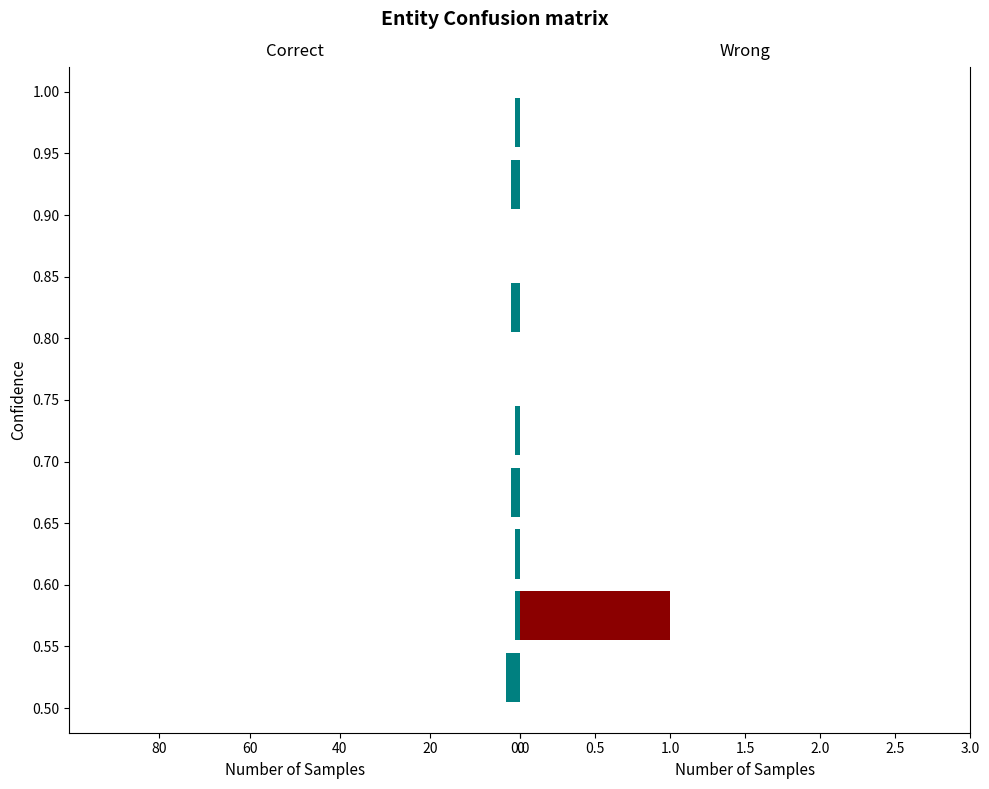

What is the difference between the maximum and second lowest values in the H series?

2